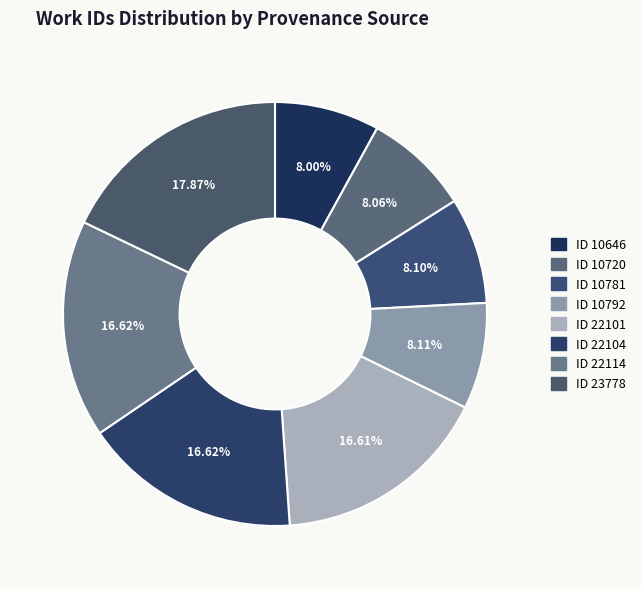

True or false: ID 22104 accounts for 17% of the total.

True